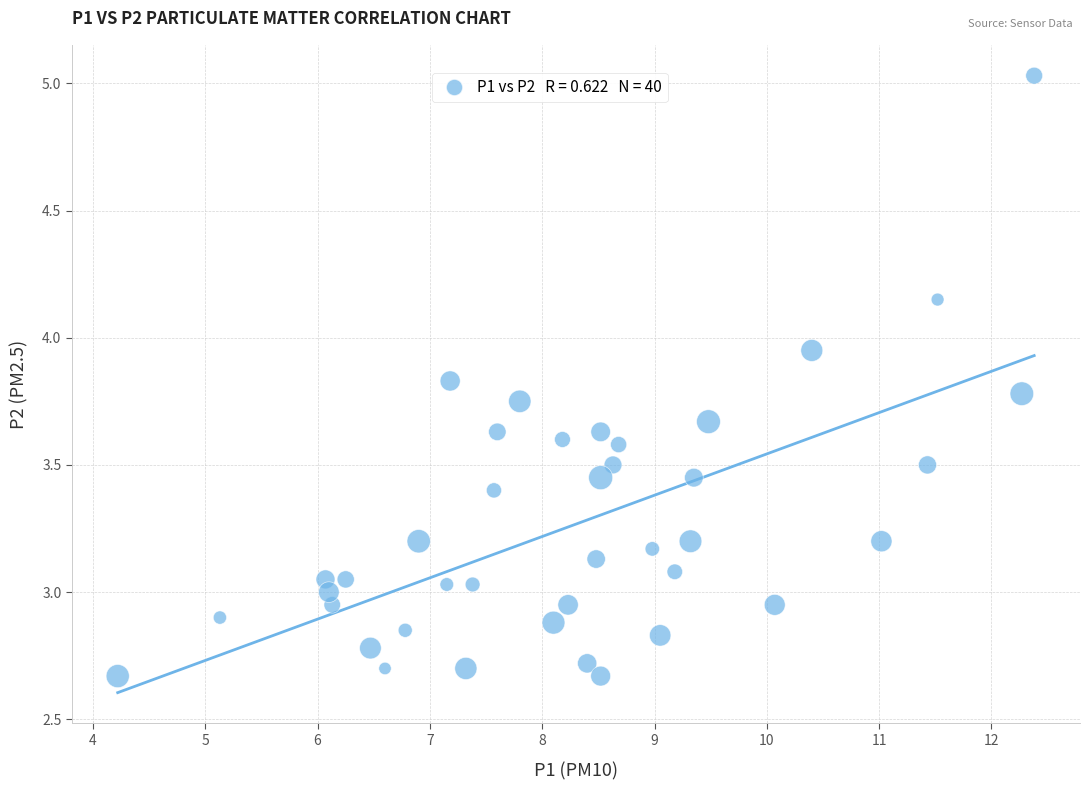

What is the range of Y values (max minus min)?

2.4